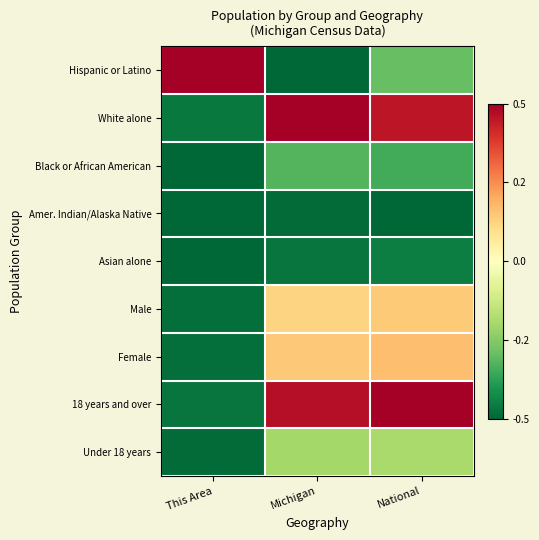

Between Michigan and This Area, which is larger?

This Area